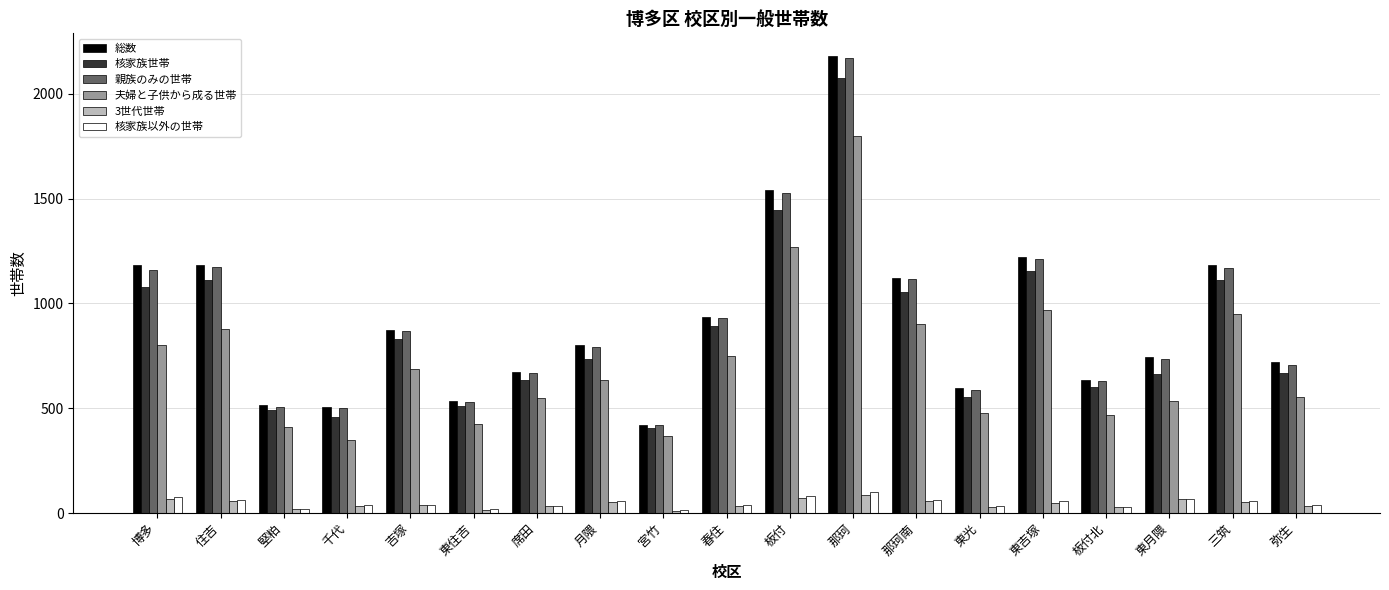

What position from the right is 博多?

19